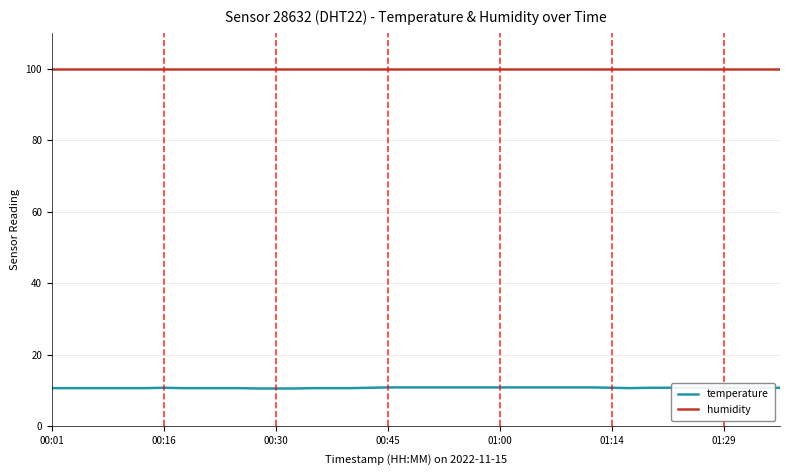

True or false: temperature and humidity cross at least once.

False